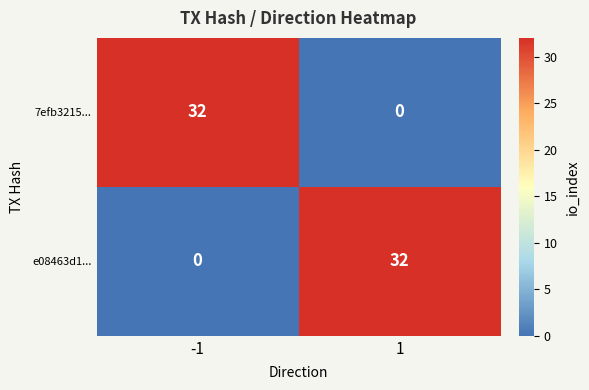

How many series are shown in this chart?

2